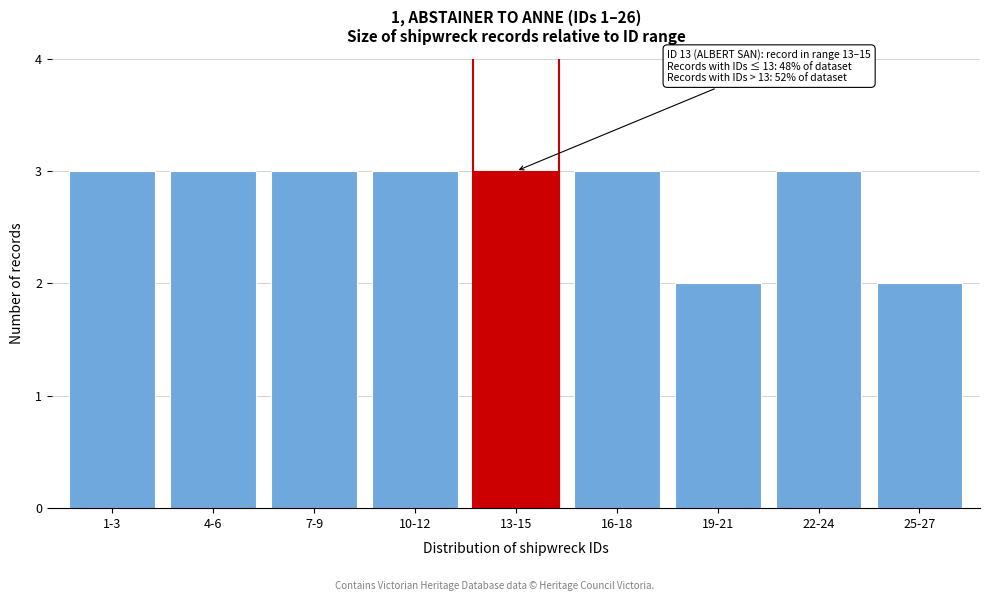

Reading left to right, what are all the values shown in this chart?

1-3=3	4-6=3	7-9=3	10-12=3	13-15=3	16-18=3	19-21=2	22-24=3	25-27=2